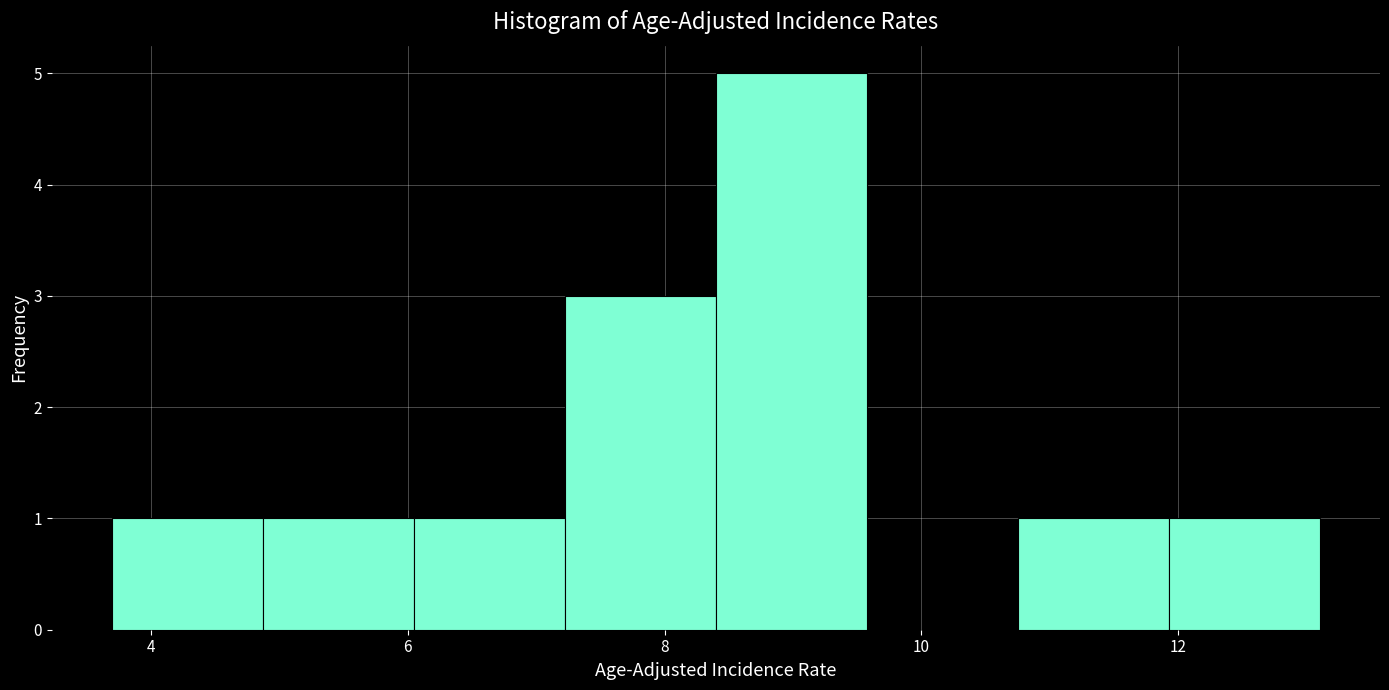

How tall is the bar that spans 8.4 to 9.6 on the x-axis? Neither the bar edges nor the heights are printed on the chart, so give them approximately, as read against the axes.

5